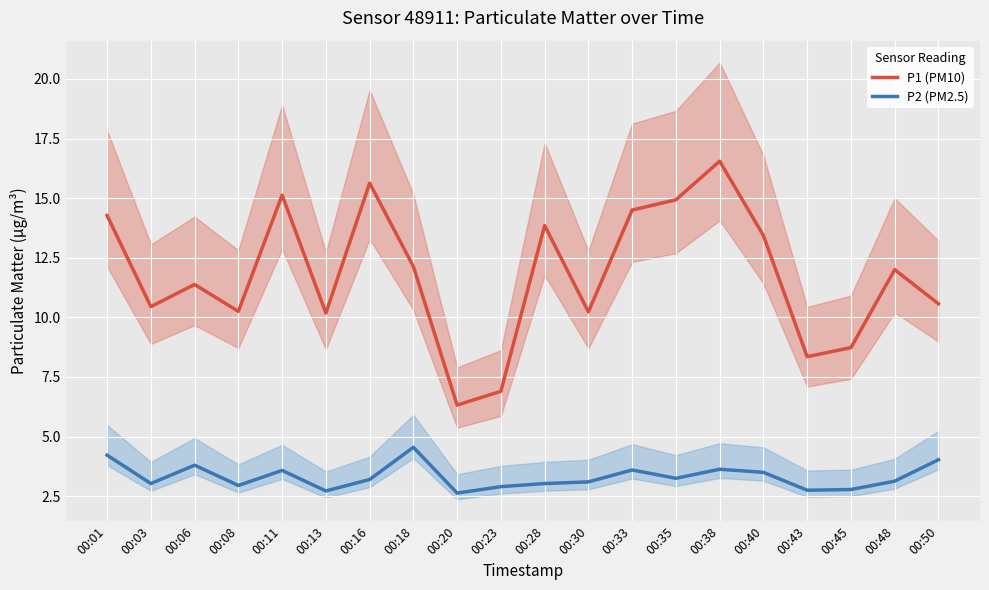

Rank the categories by P1 (PM10) value from highest to lowest.

00:38, 00:16, 00:11, 00:35, 00:33, 00:01, 00:28, 00:40, 00:18, 00:48, 00:06, 00:50, 00:03, 00:08, 00:30, 00:13, 00:45, 00:43, 00:23, 00:20